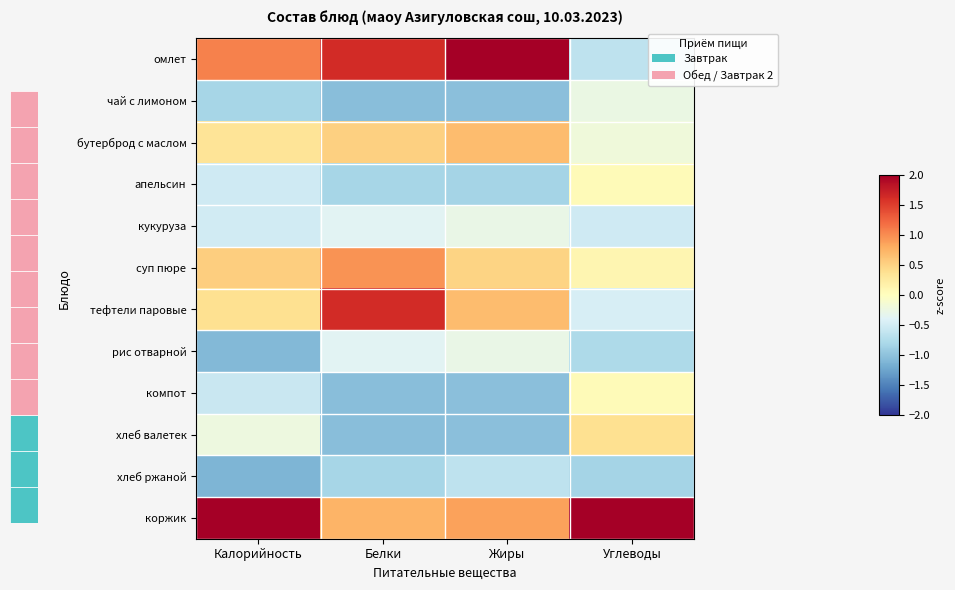

What is the approximate value of омлет at Калорийность?

1.1